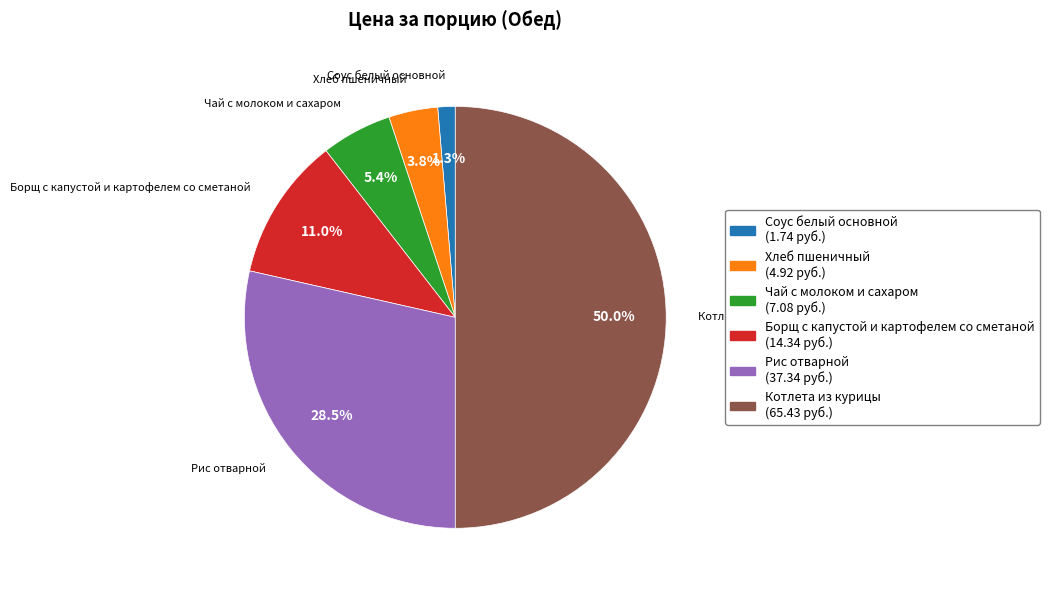

What is the total percentage of Соус белый основной and Чай с молоком и сахаром?

6.7%